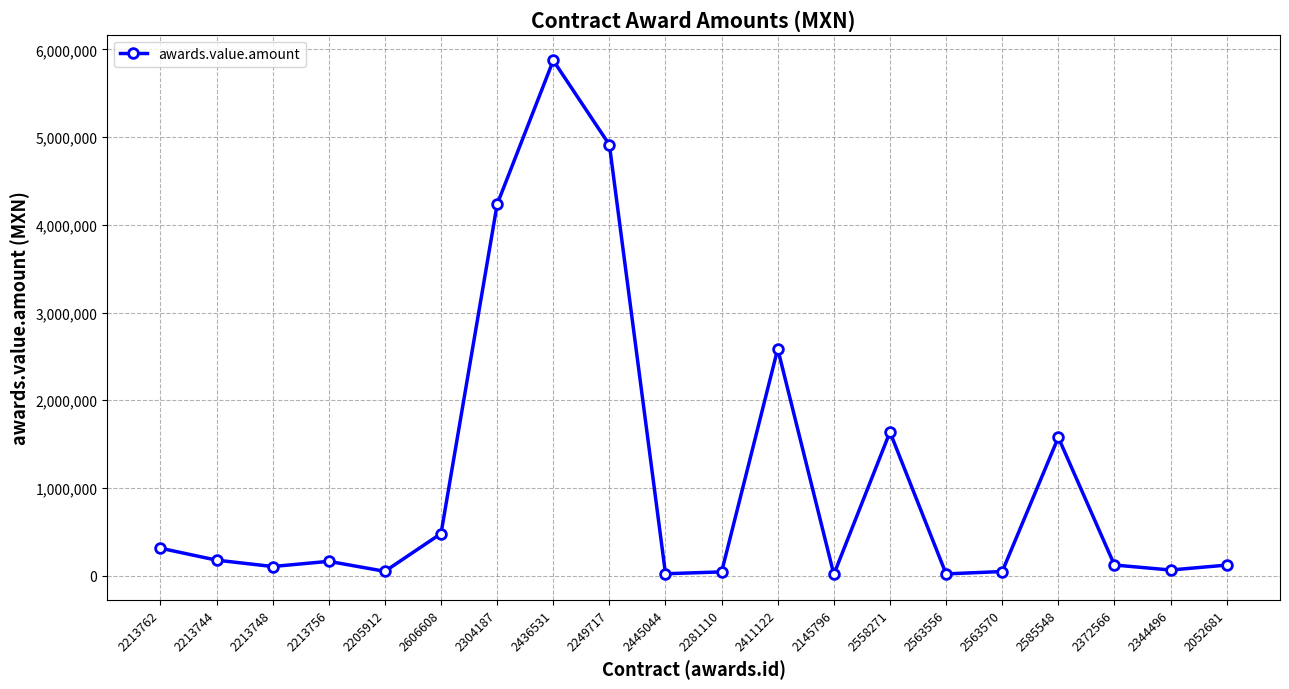

True or false: the data shows 4913793.1 at 2249717.

True